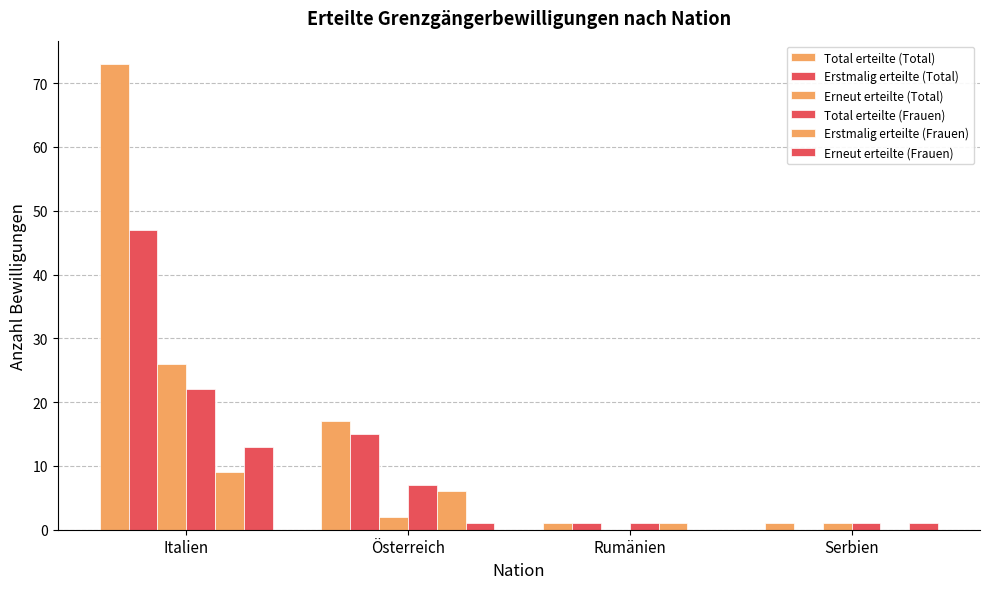

Does the chart contain stacked bars?

No